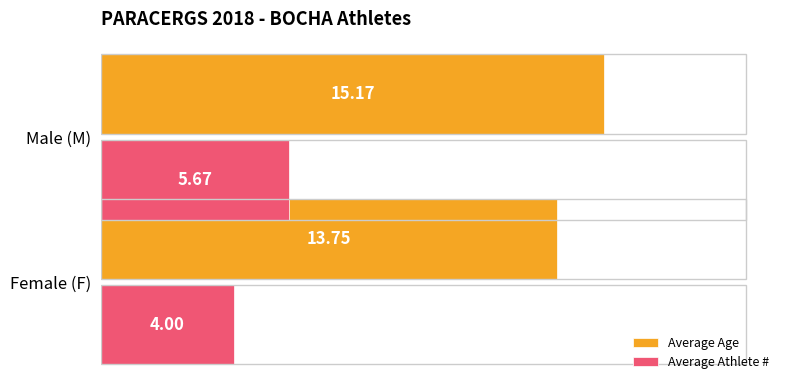

What are all the series names shown in the legend?

Average Age, Average Athlete #